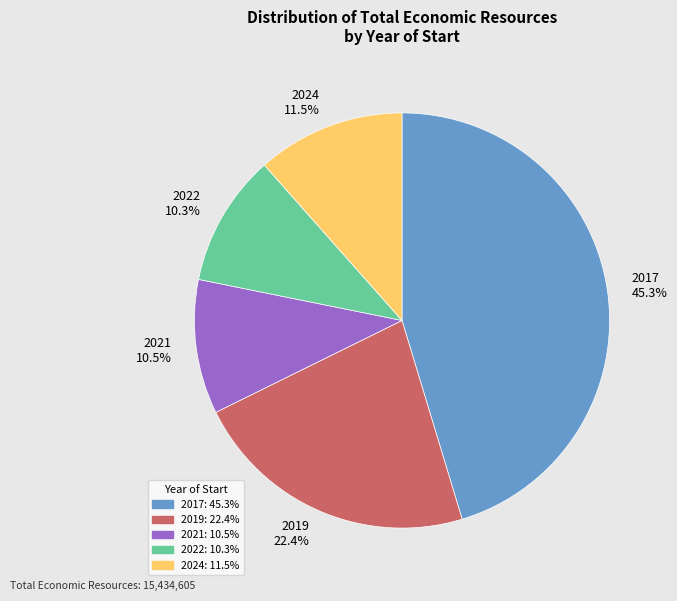

How much of the chart is everything except 2017 45.3%?

54.7%